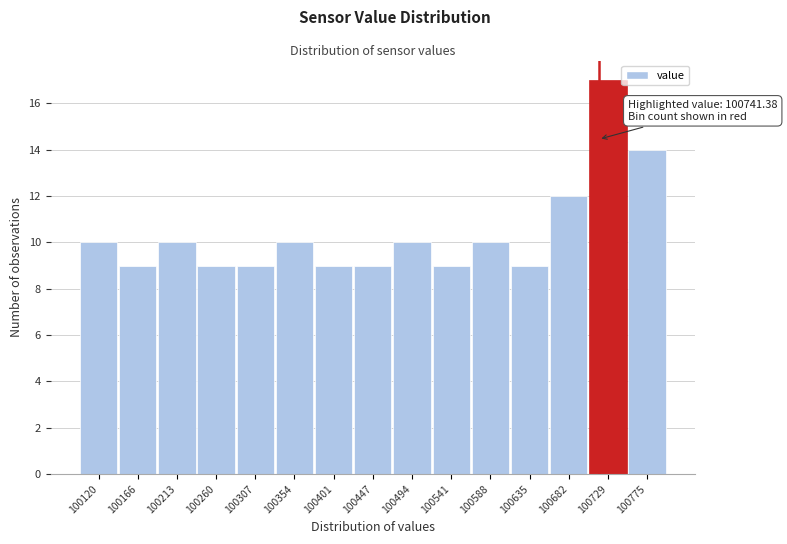

Reading left to right, list all the values displayed in this chart.

100120=10	100166=9	100213=10	100260=9	100307=9	100354=10	100401=9	100447=9	100494=10	100541=9	100588=10	100635=9	100682=12	100729=17	100775=14